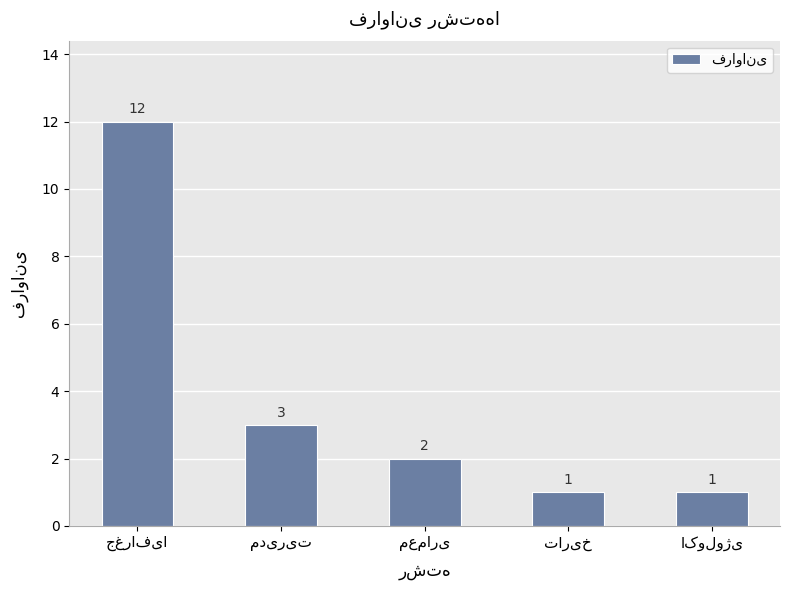

What is the value of the 1st bar from the left?

12